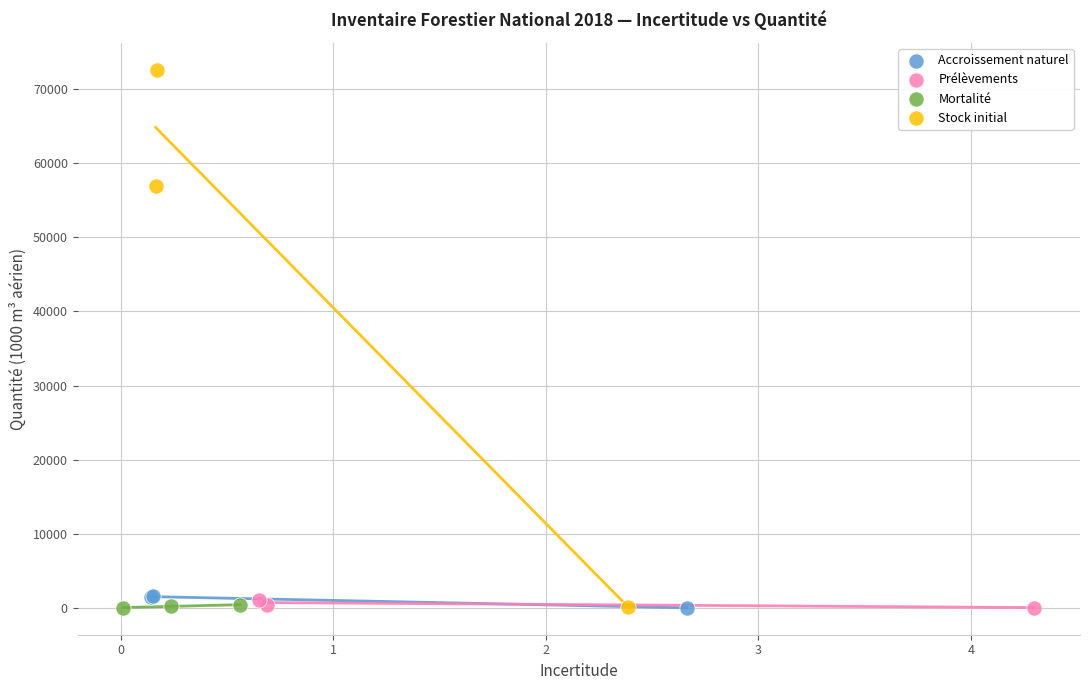

Which series reaches the maximum Y coordinate?

Stock initial